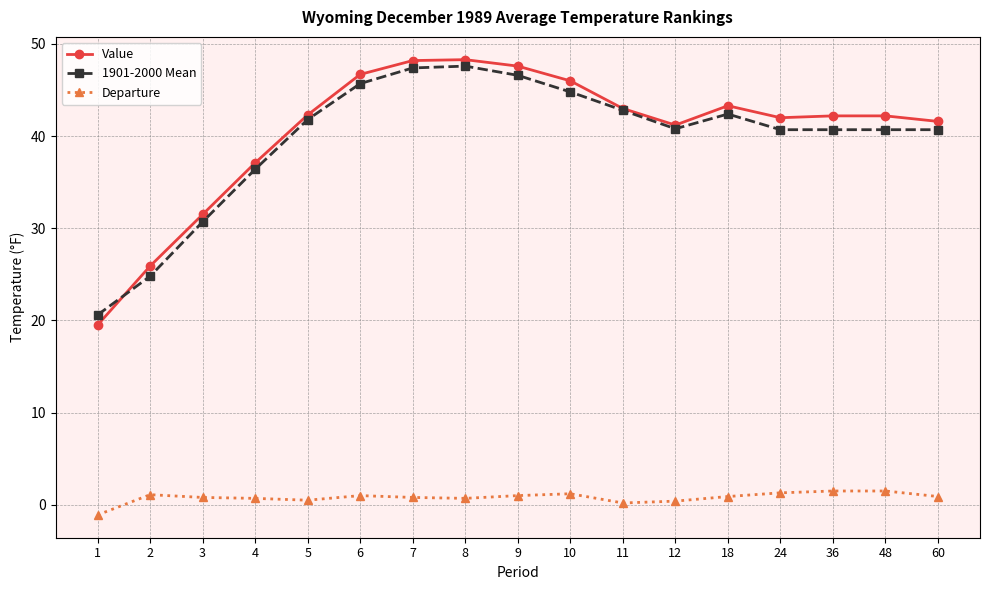

At how many categories does at least one series exceed 3?

17